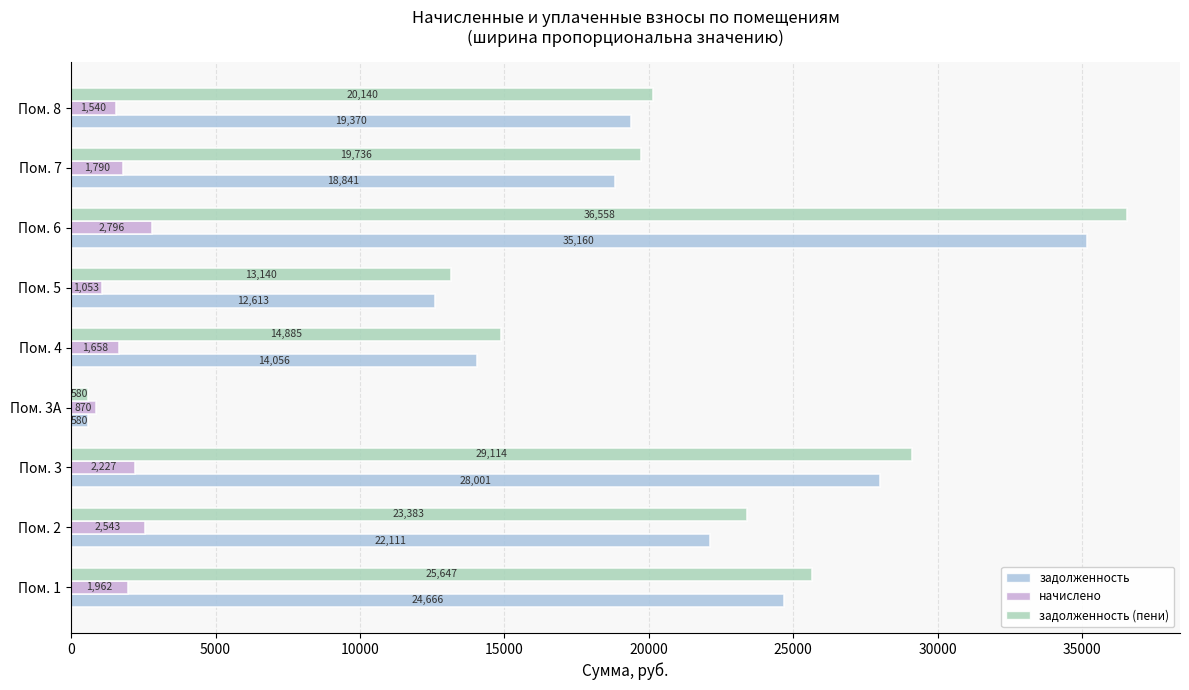

At how many categories does at least one series exceed 23008?

4